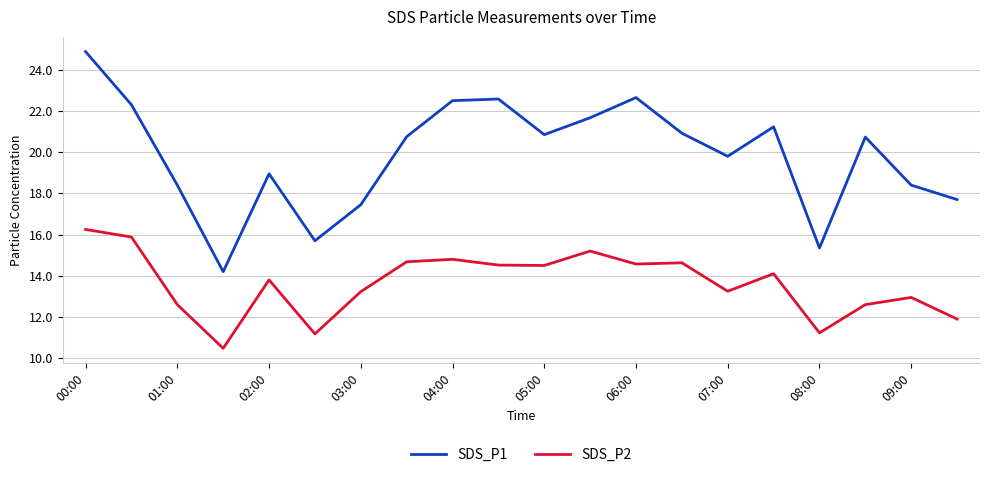

List the series in order of their peak value, lowest first.

SDS_P2, SDS_P1